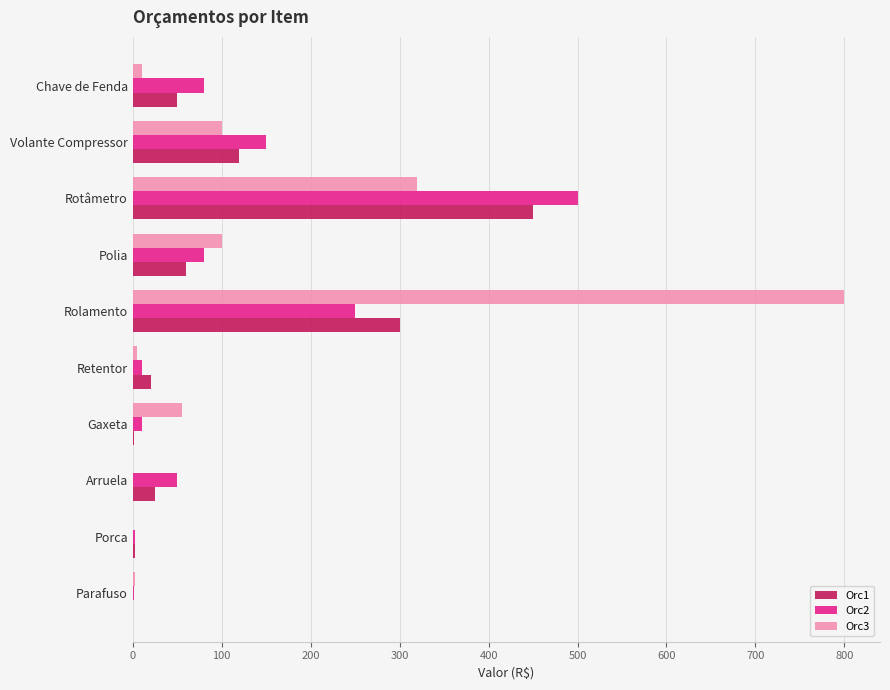

Is the value of Orc2 at Rotâmetro greater than the value of Orc3 at Polia?

Yes